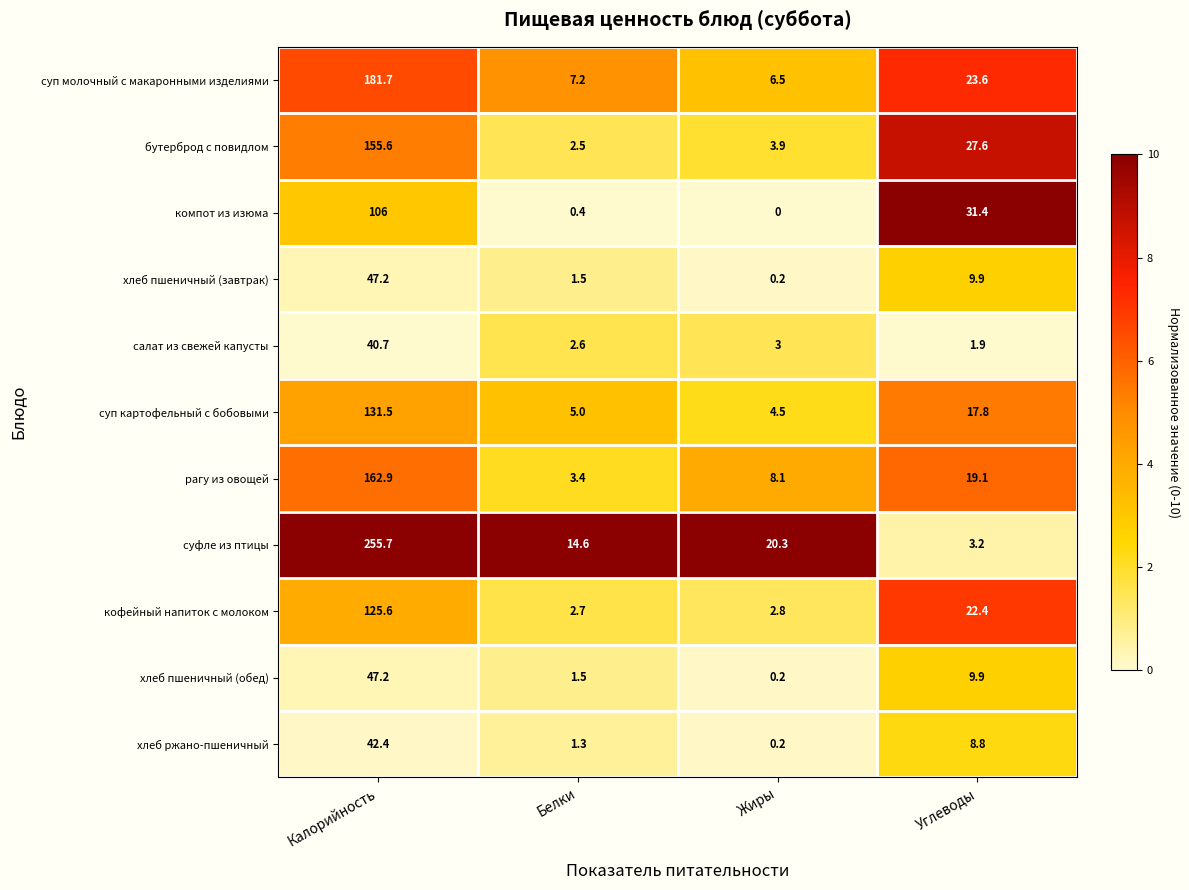

Is it true that суфле из птицы equals 4.6 at Углеводы?

False